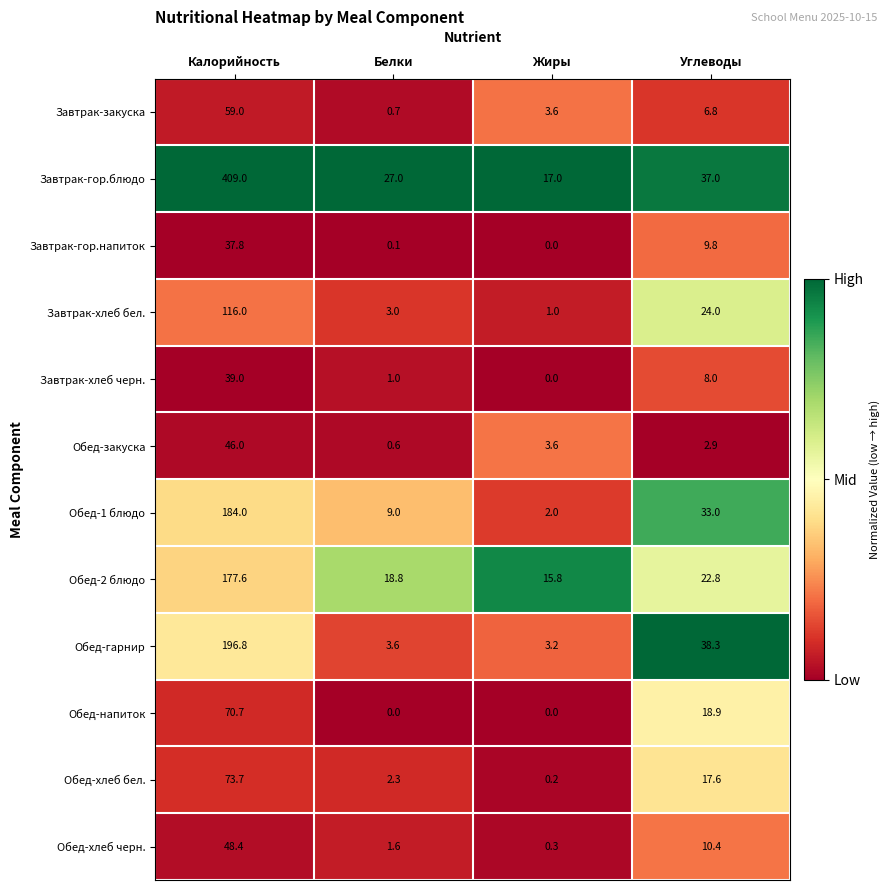

What is the sum of the Обед-2 блюдо values at Жиры and Белки?

34.6